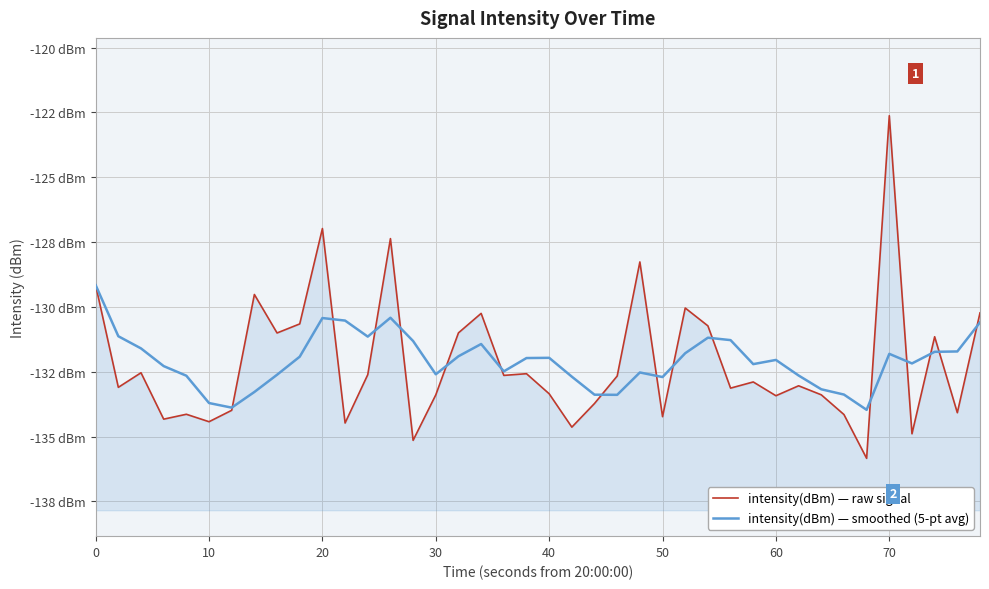

Is it true that intensity(dBm) — raw signal equals -52.6 at 60?

False